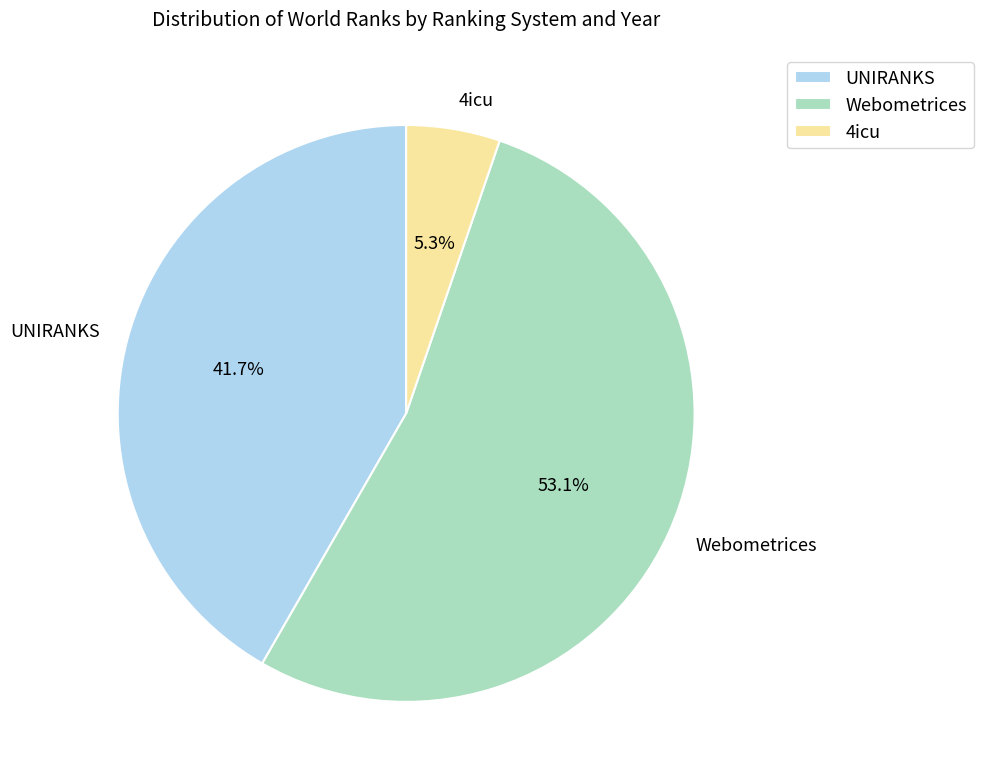

Between 4icu and Webometrices, which is larger?

Webometrices